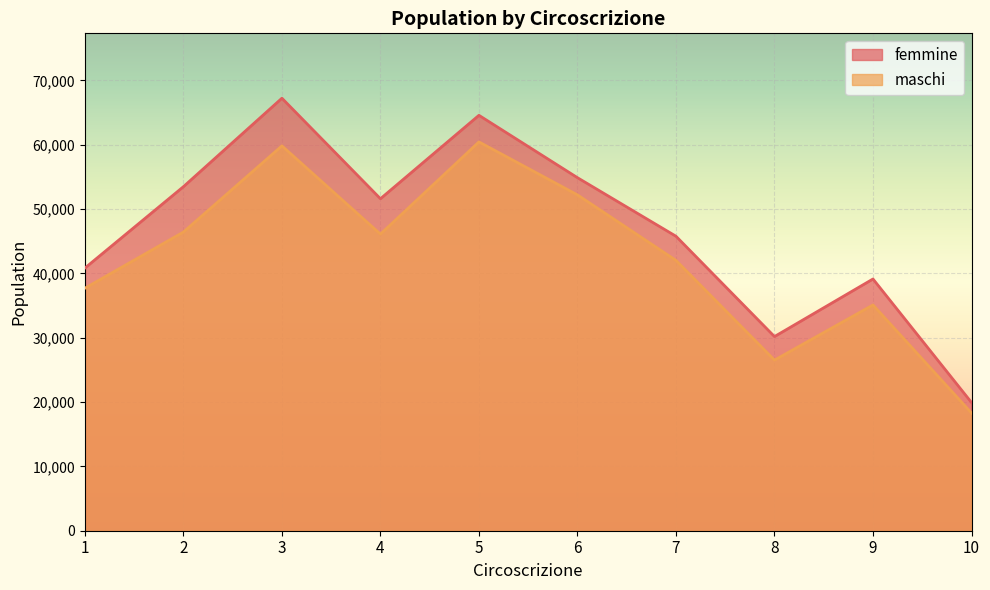

What is the difference between the maximum and minimum values in the femmine series?

47306